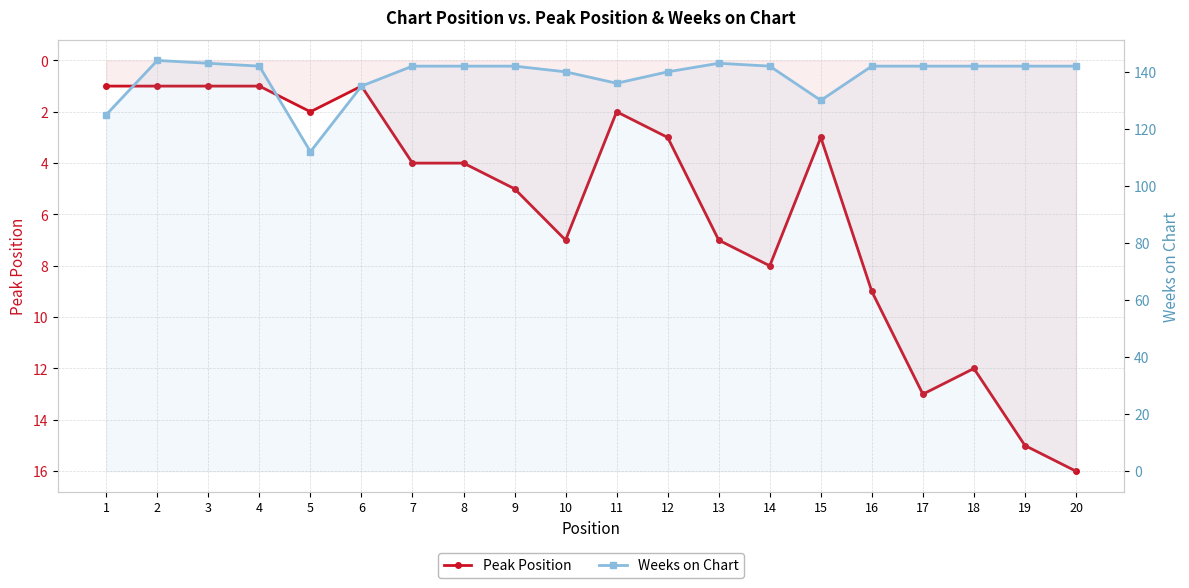

At 19, list the series in order from largest to smallest.

Weeks on Chart, Peak Position